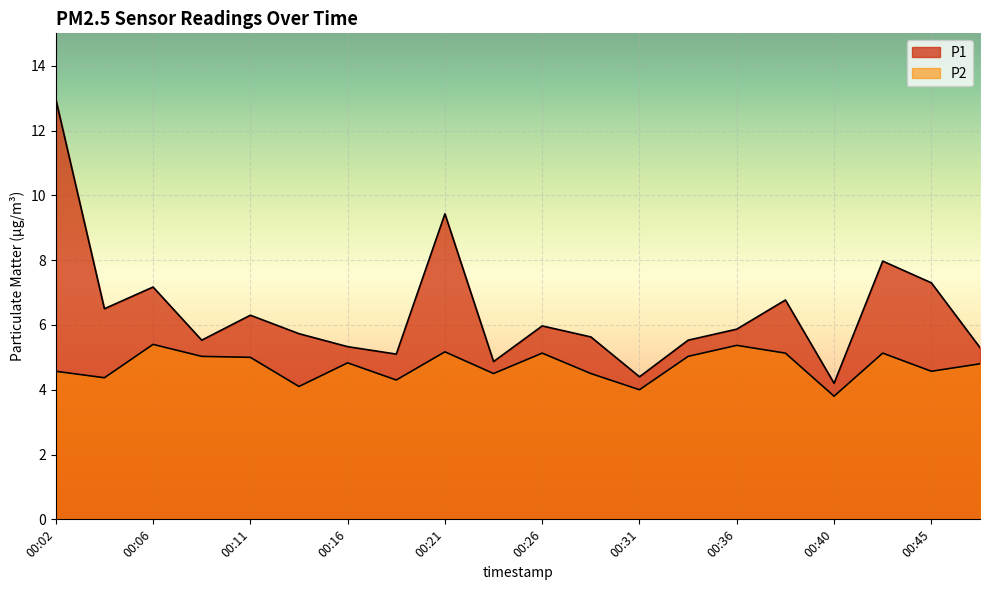

What is the difference between the P2 values at 00:23 and 00:09?

0.5